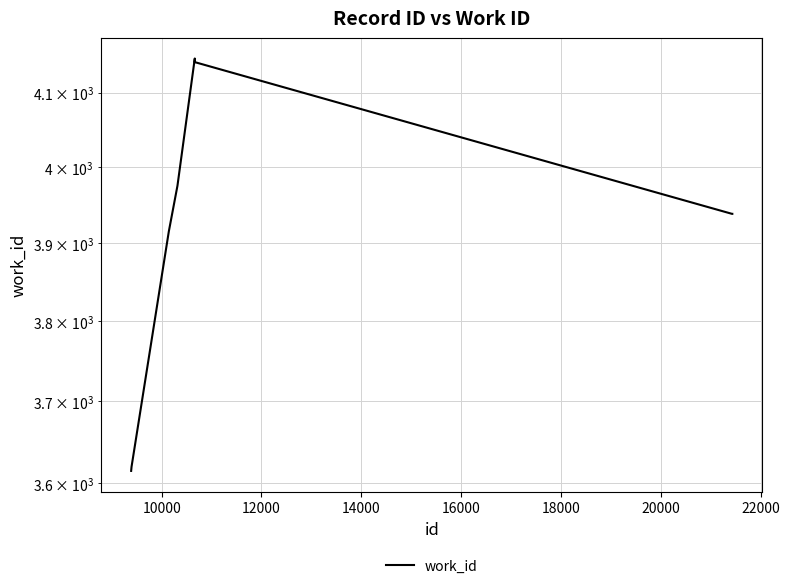

The value at 18000 is 1735. True or false?

False